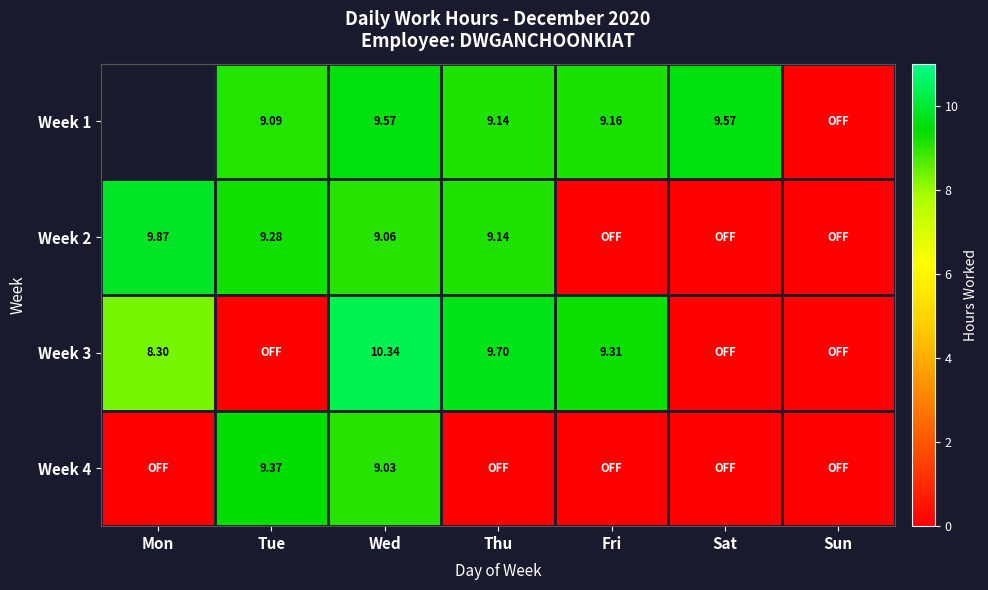

Between Thu and Sun, which is larger?

Thu